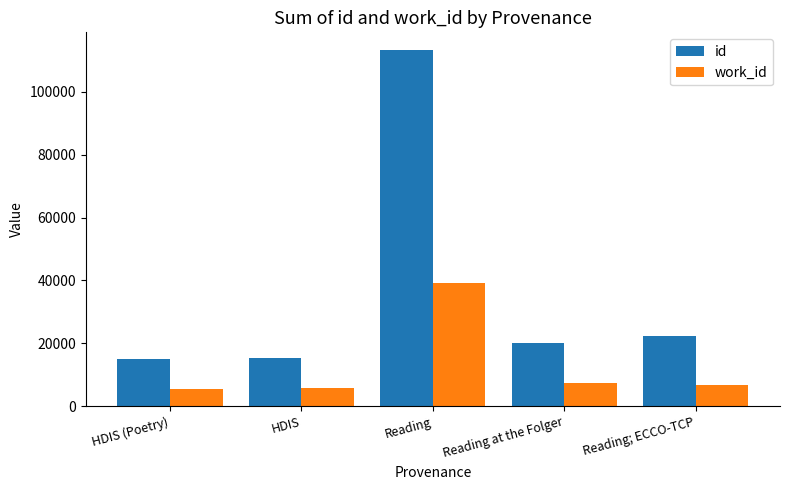

Read the id value at Reading.

113256